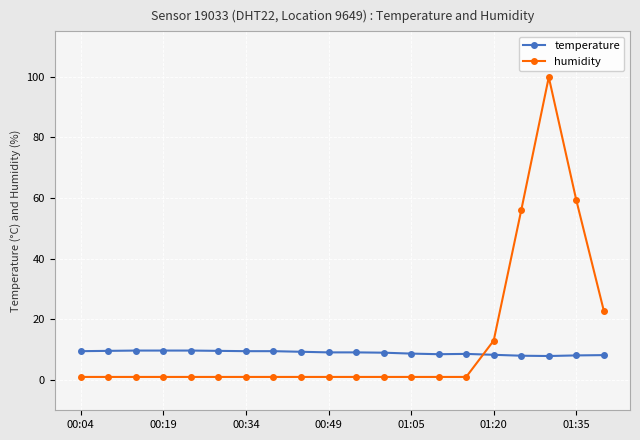

What is the average value of the humidity series?

13.3